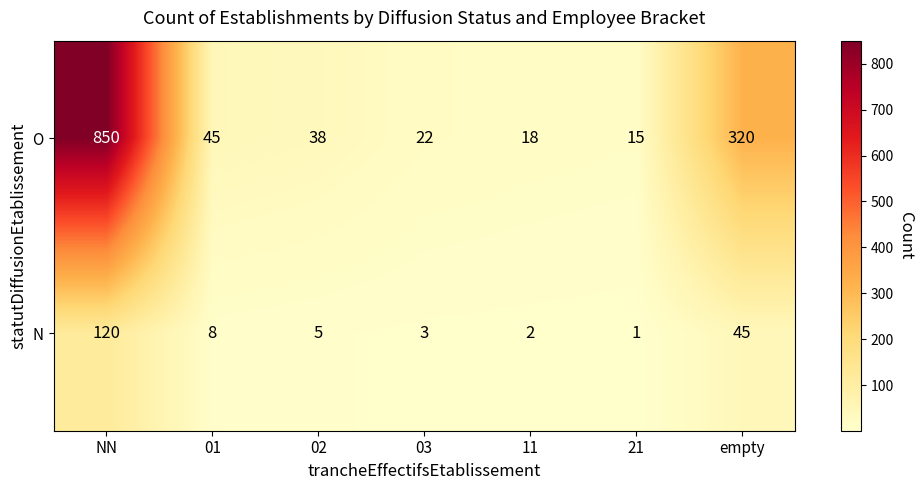

What is the sum of the N values at NN and 21?

121